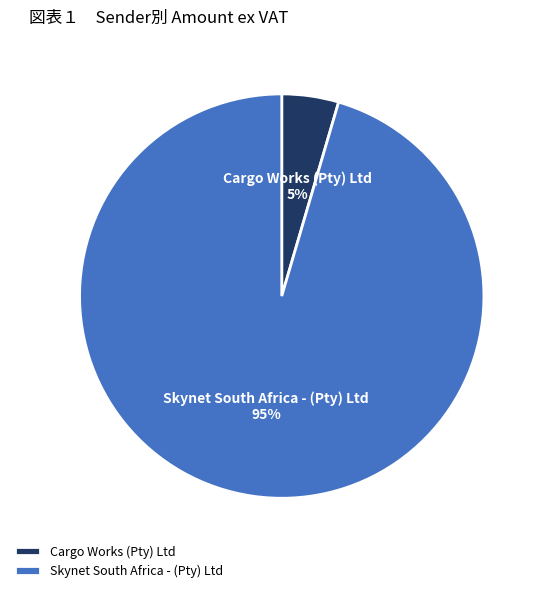

The Skynet South Africa - (Pty) Ltd slice represents 86% of the pie. True or false?

False